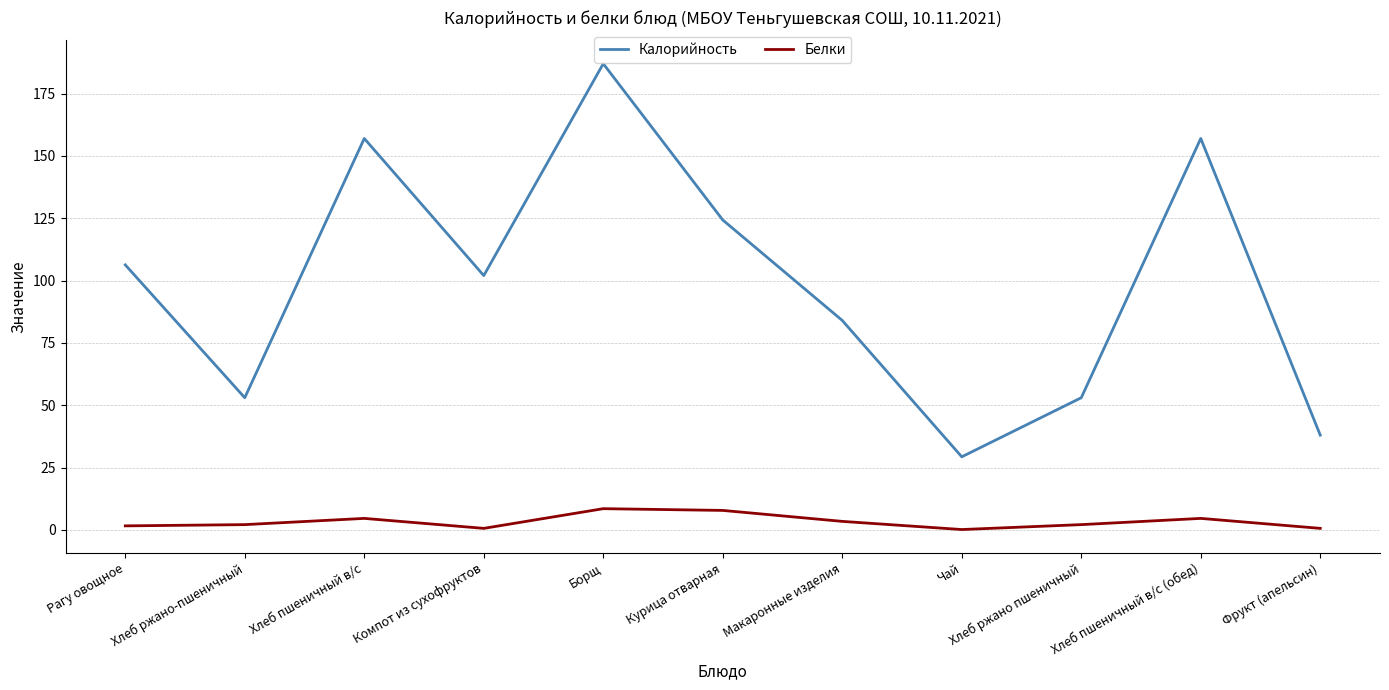

At how many categories does at least one series exceed 184?

1